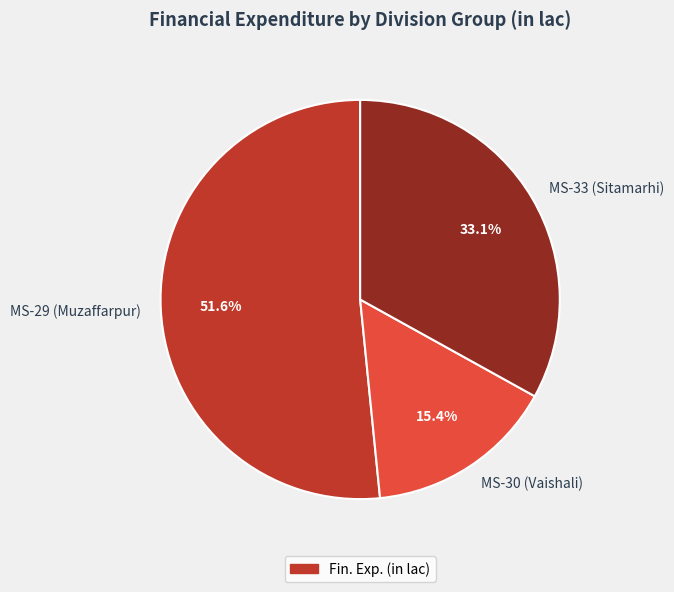

True or false: MS-29 (Muzaffarpur) accounts for 52% of the total.

True